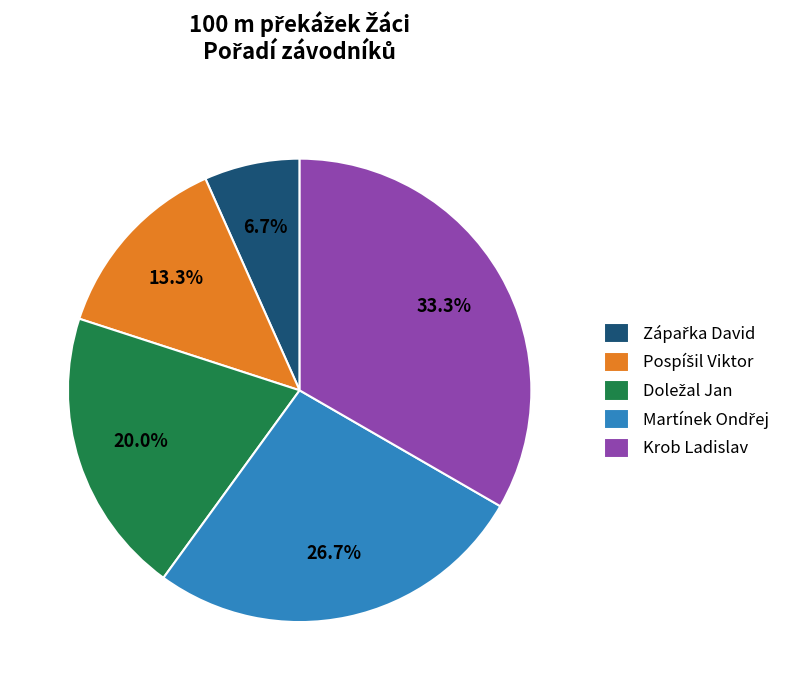

To the nearest percent, what portion does Krob Ladislav represent?

33%